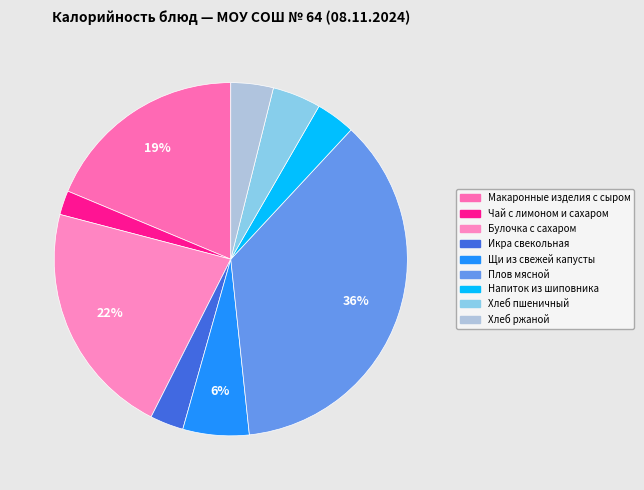

How many segments does this pie chart have?

9